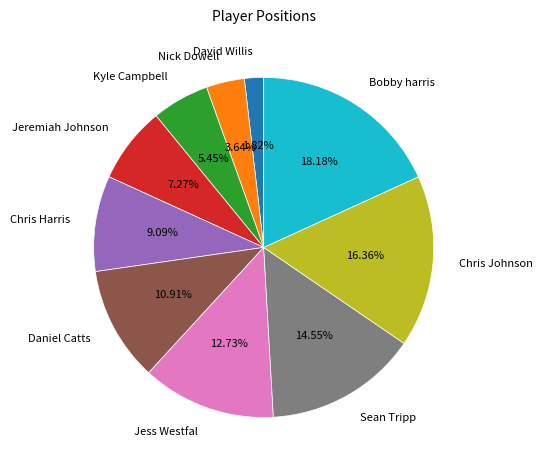

What percentage is the Chris Johnson slice, to the nearest percent?

16%